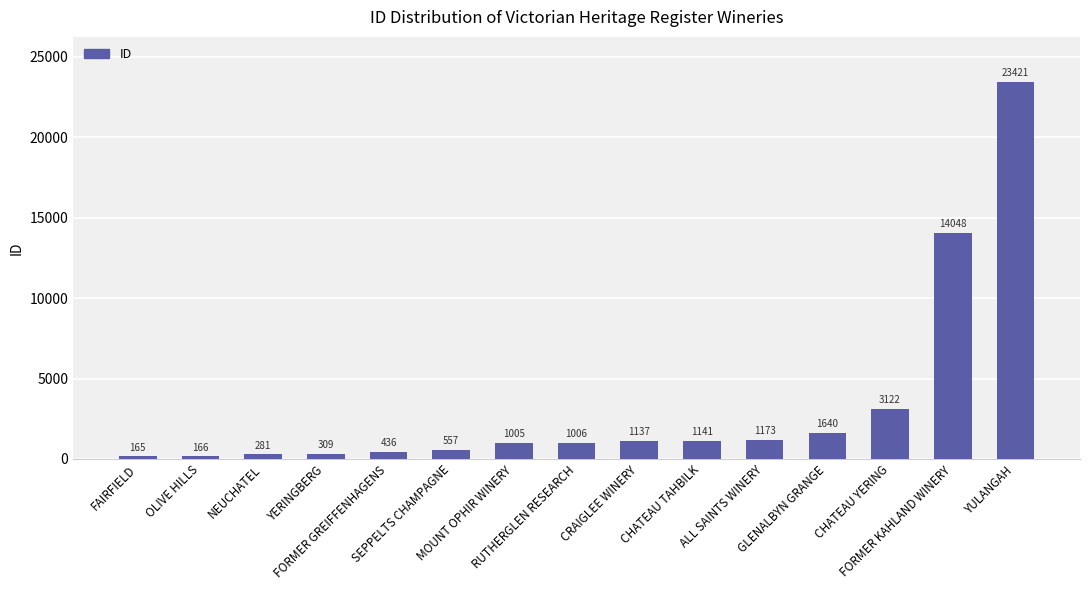

Rank the categories by value from highest to lowest.

YULANGAH, FORMER KAHLAND WINERY, CHATEAU YERING, GLENALBYN GRANGE, ALL SAINTS WINERY, CHATEAU TAHBILK, CRAIGLEE WINERY, RUTHERGLEN RESEARCH, MOUNT OPHIR WINERY, SEPPELTS CHAMPAGNE, FORMER GREIFFENHAGENS, YERINGBERG, NEUCHATEL, OLIVE HILLS, FAIRFIELD